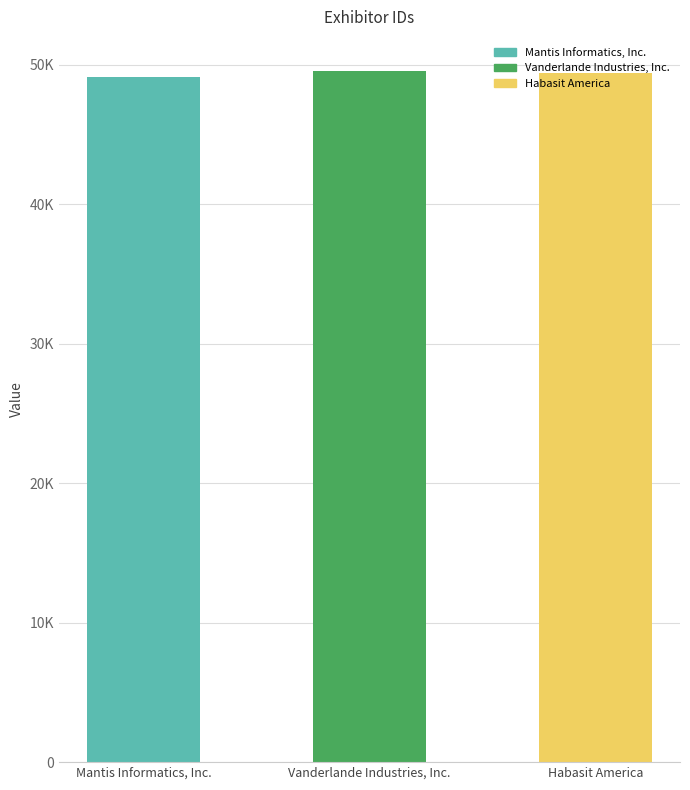

What is the difference between the second highest and minimum values?

228